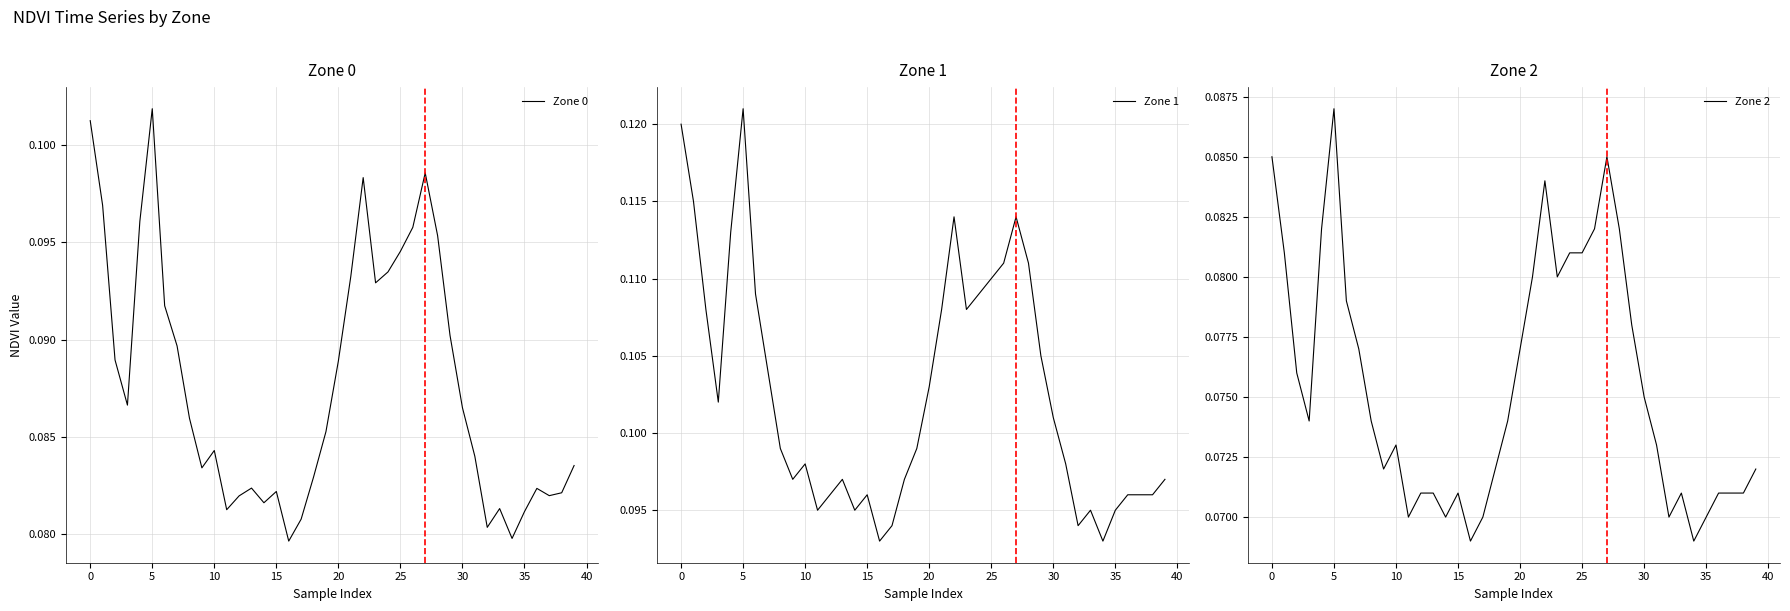

List the series in order of their peak value, lowest first.

Zone 2, Zone 0, Zone 1